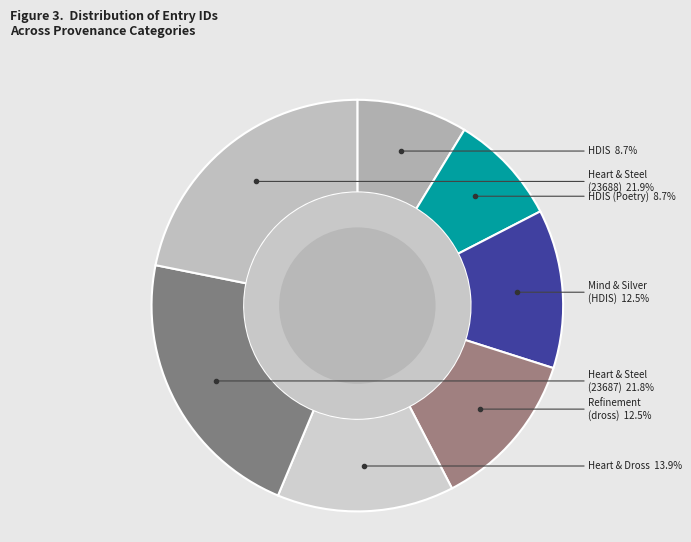

To the nearest percent, what is the combined percentage of HDIS and HDIS (Poetry)?

17%